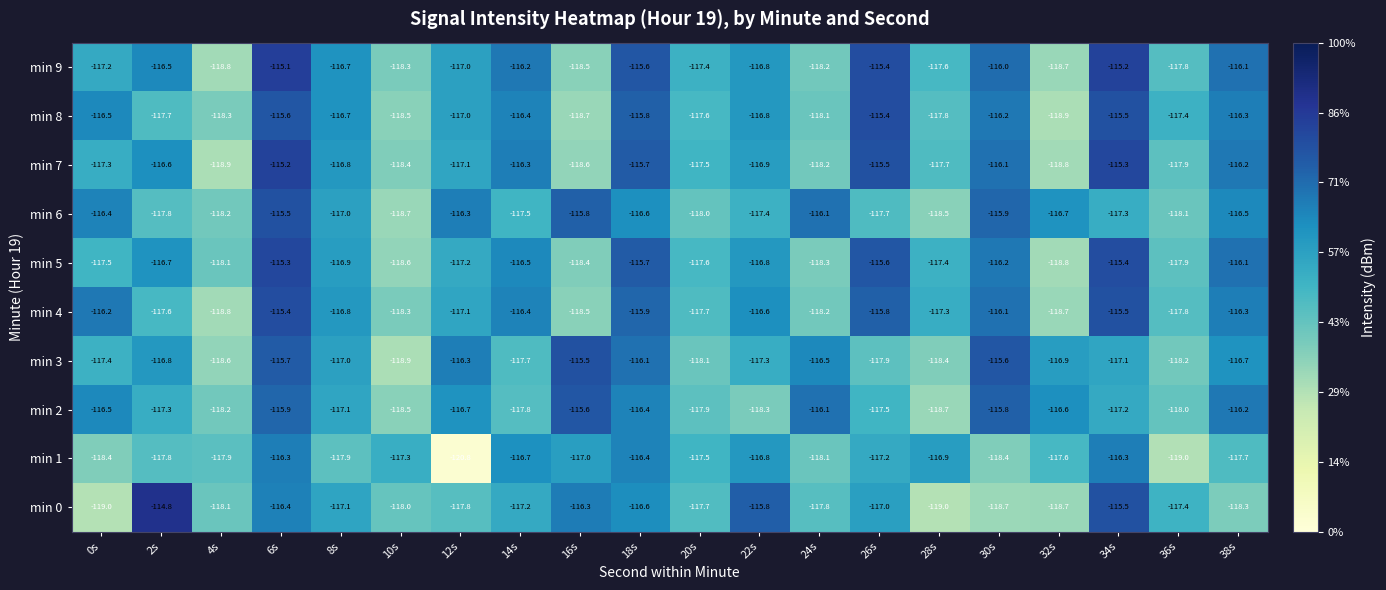

What is the smallest value displayed?

-120.8